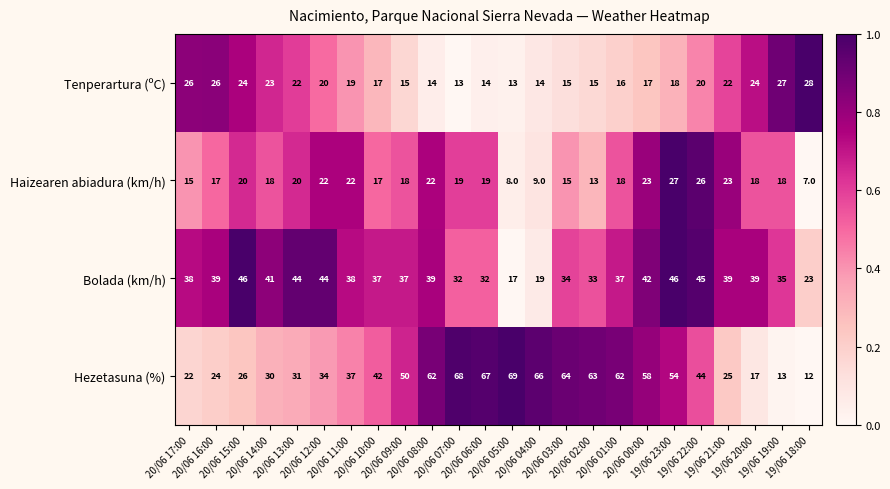

What is the average value of the Hezetasuna (%) series?

43